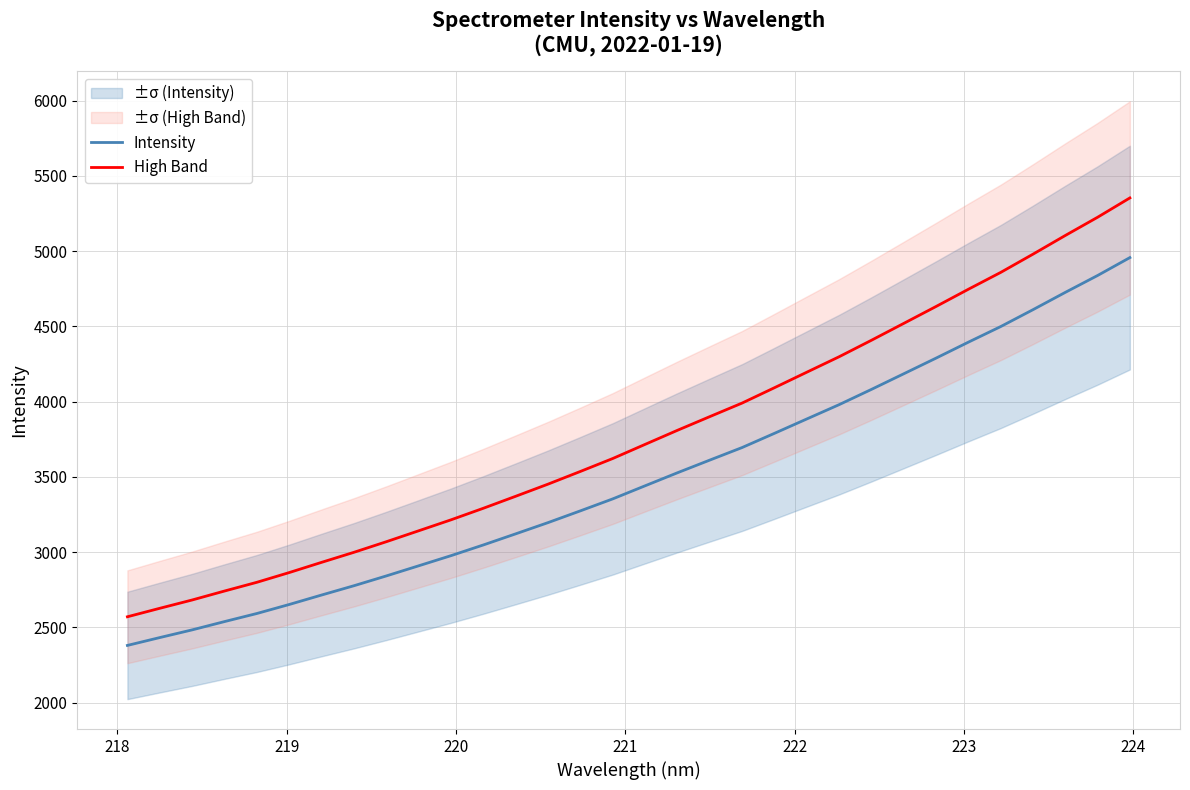

What is the value of the High Band point at the 5th from the left?

2799.1